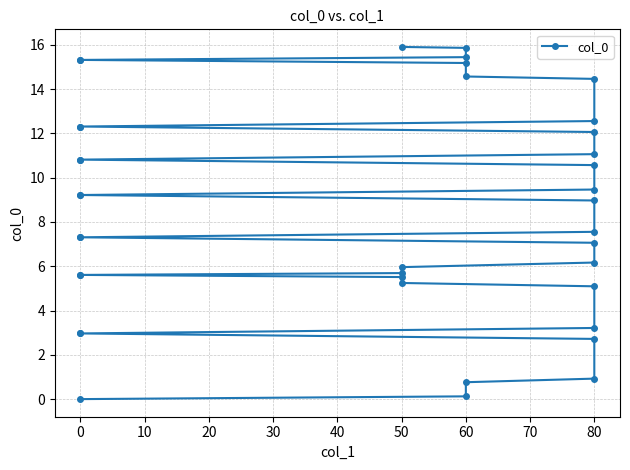

How many distinct data groups are displayed?

1